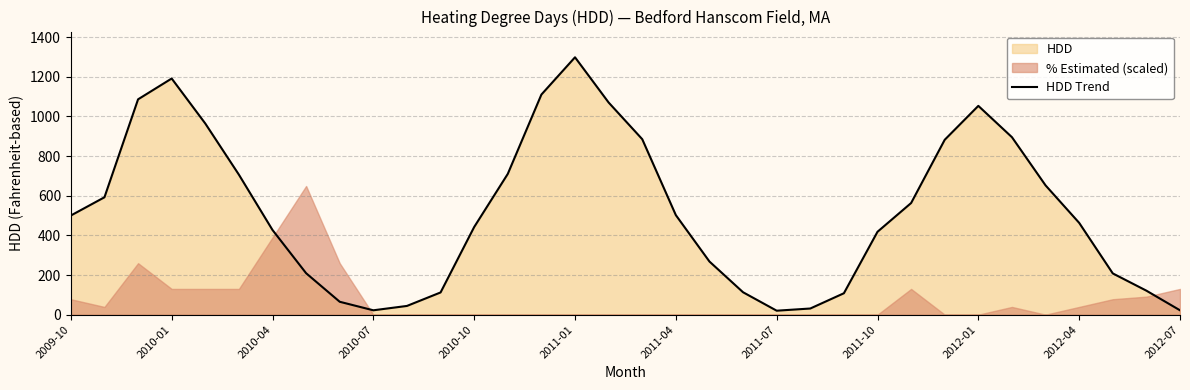

Reading left to right, what are all the values shown in this chart?

500	592	1086	1191	964	706	427	209	65	22	44	112	442	710	1110	1298	1070	885	502	268	113	20	31	108	418	563	882	1053	895	652	463	208	121	22